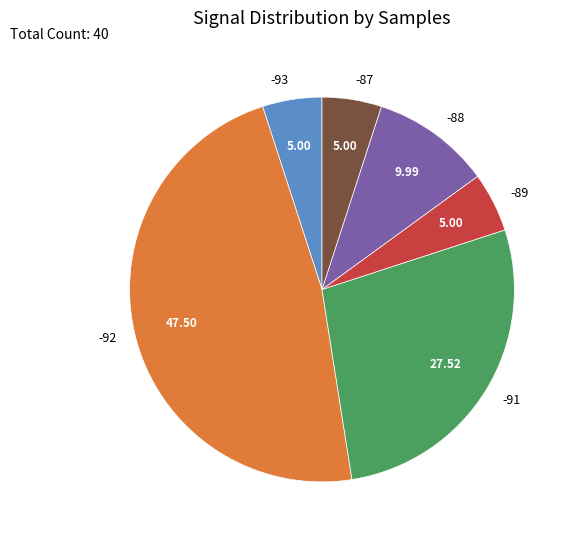

Does any single category account for the majority?

No